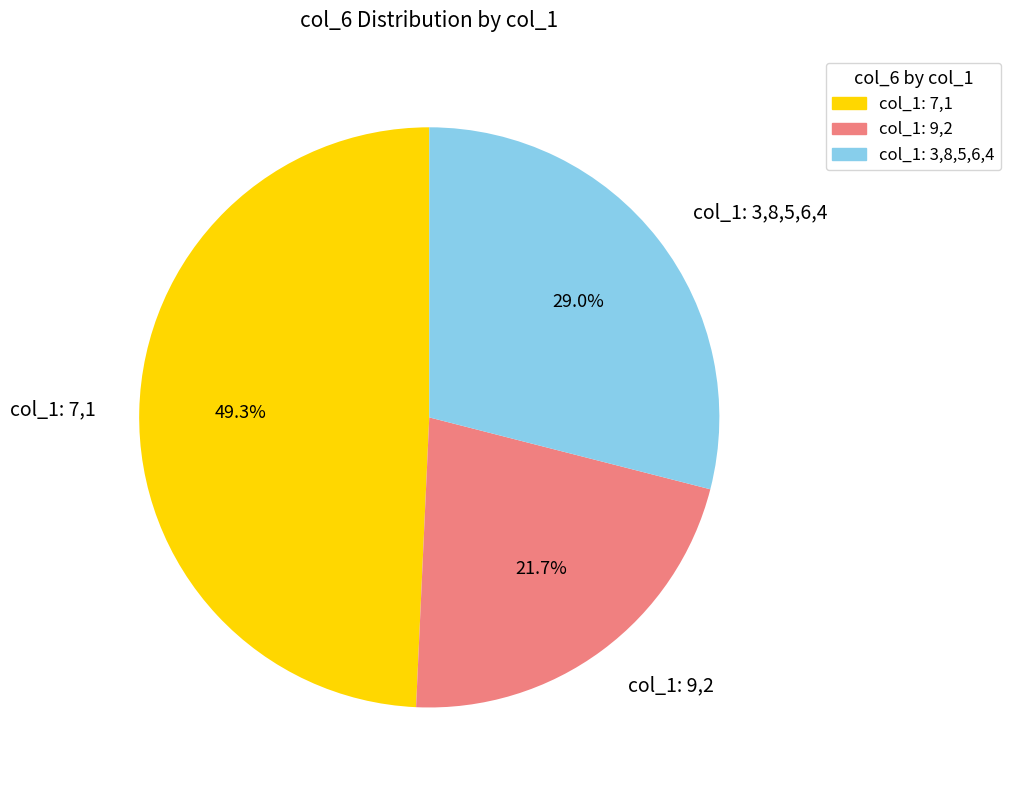

Rank the categories by value from highest to lowest.

col_1: 7,1, col_1: 3,8,5,6,4, col_1: 9,2